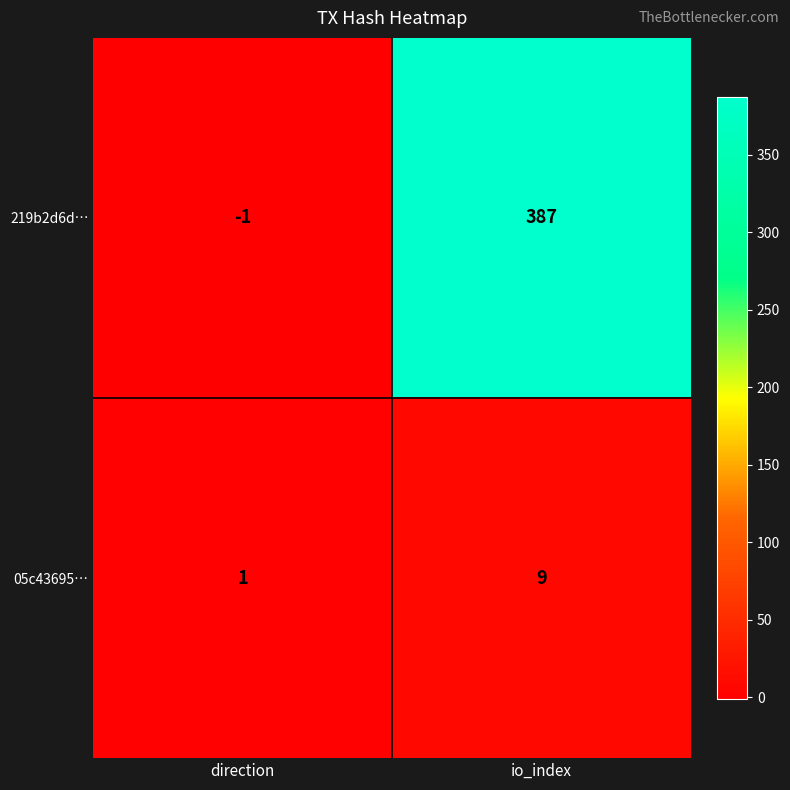

Rank the categories by 219b2d6d… value from lowest to highest.

direction, io_index